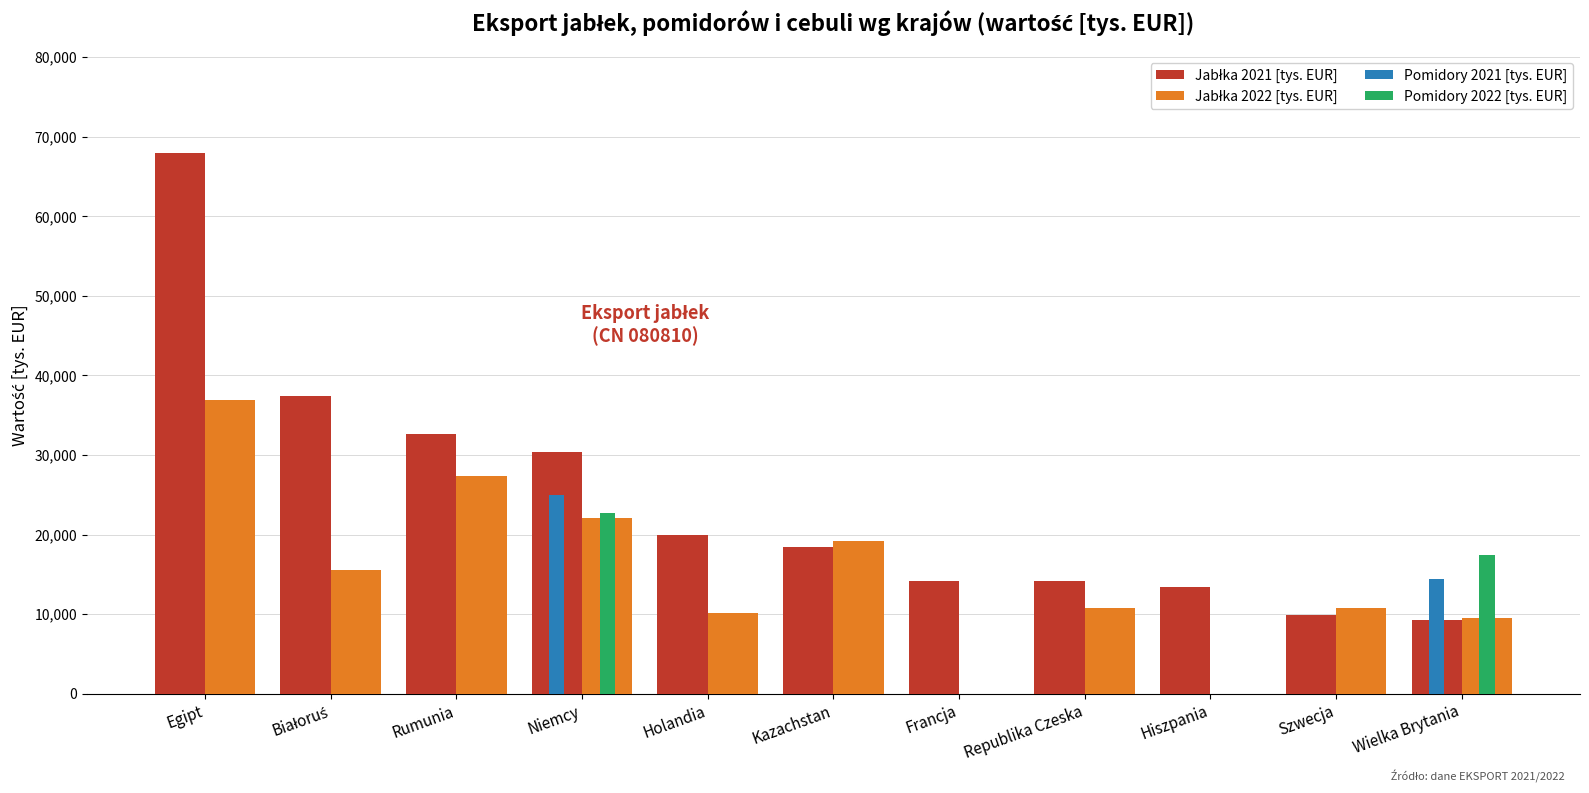

What is the sum of the Jabłka 2021 [tys. EUR] values at Białoruś and Kazachstan?

55743.7